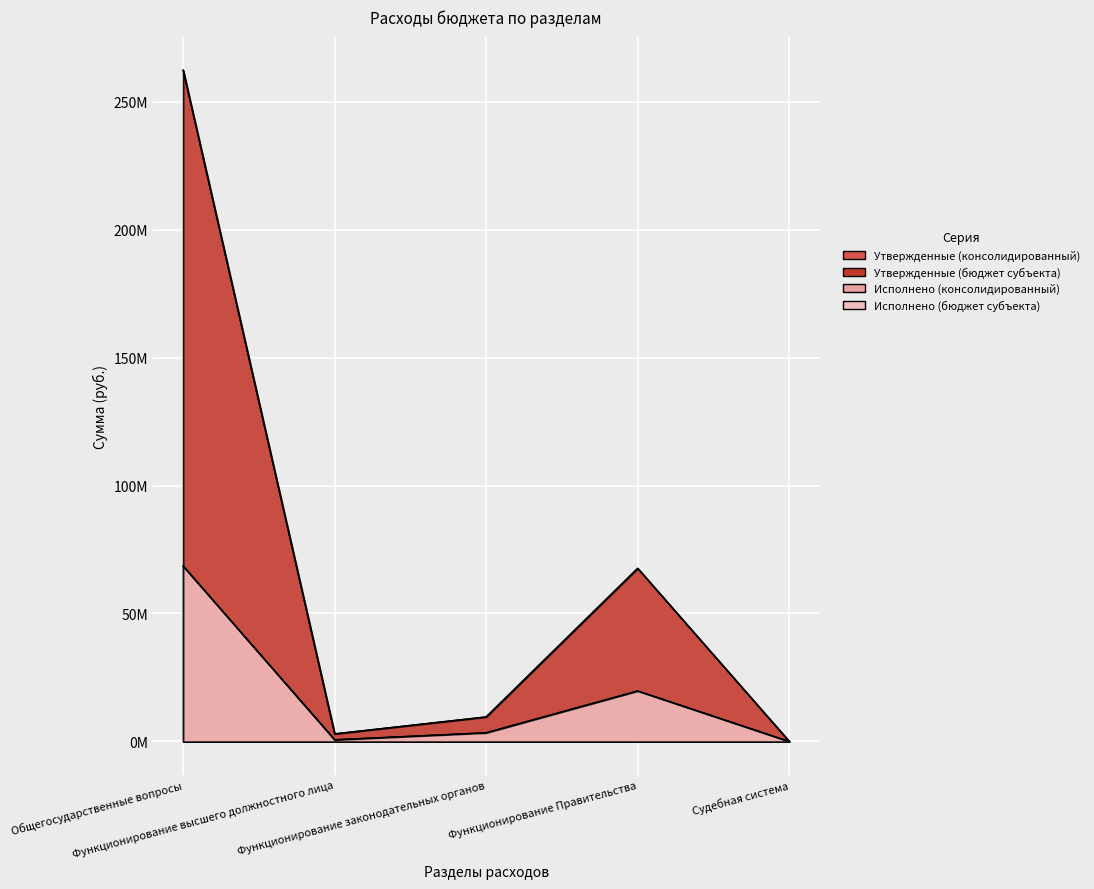

Reading left to right, list all the values displayed in this chart.

Утвержденные (консолидированный): Общегосударственные вопросы=262254199.6	Функционирование высшего должностного лица=2974300.0	Функционирование законодательных органов=9595100.0	Функционирование Правительства=67647849.0	Судебная система=56600.0
Утвержденные (бюджет субъекта): Общегосударственные вопросы=262254199.6	Функционирование высшего должностного лица=2974300.0	Функционирование законодательных органов=9595100.0	Функционирование Правительства=67647849.0	Судебная система=56600.0
Исполнено (консолидированный): Общегосударственные вопросы=68522961.5	Функционирование высшего должностного лица=662253.2	Функционирование законодательных органов=3406502.2	Функционирование Правительства=19737058.6	Судебная система=0.0
Исполнено (бюджет субъекта): Общегосударственные вопросы=68522961.5	Функционирование высшего должностного лица=662253.2	Функционирование законодательных органов=3406502.2	Функционирование Правительства=19737058.6	Судебная система=0.0